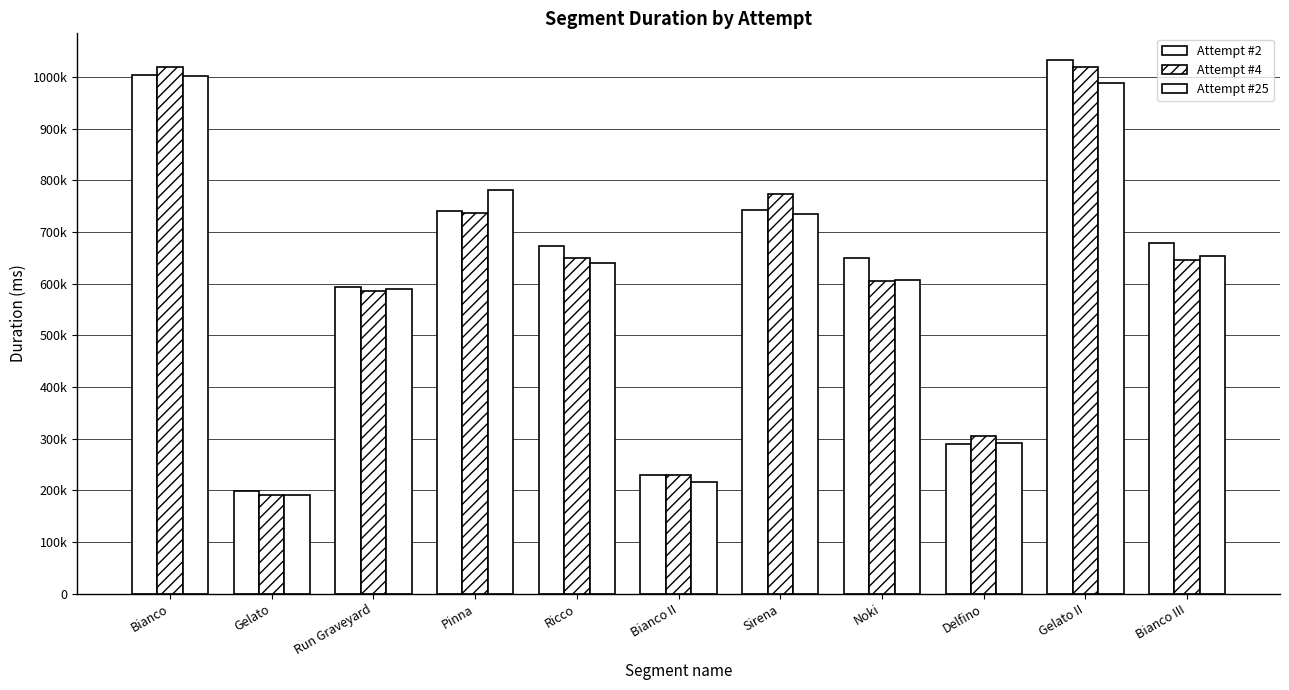

Are the bars horizontal?

No